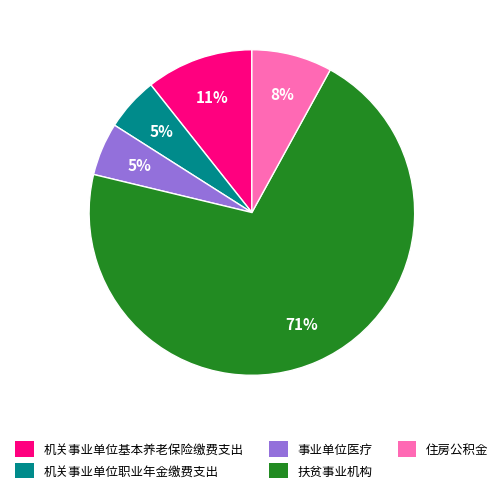

Is 扶贫事业机构 the majority of the pie?

Yes